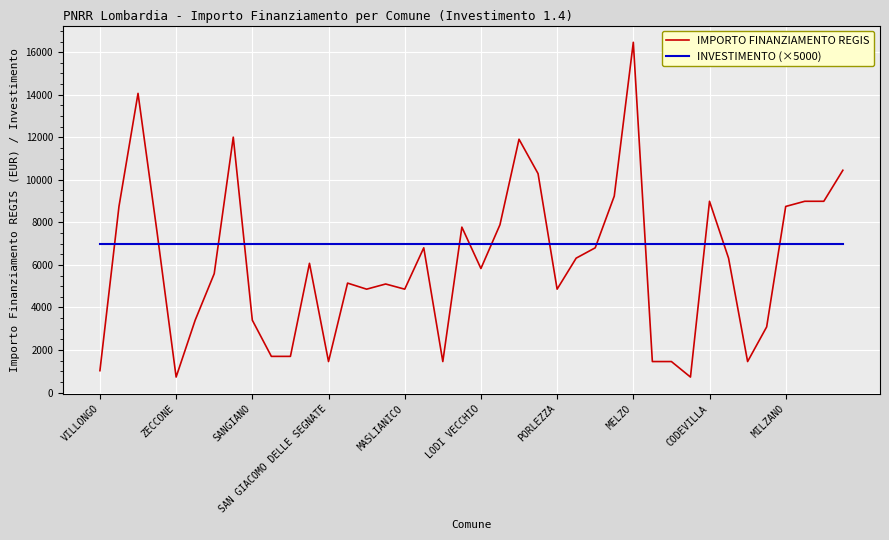

Which series has the largest range (max minus min)?

IMPORTO FINANZIAMENTO REGIS